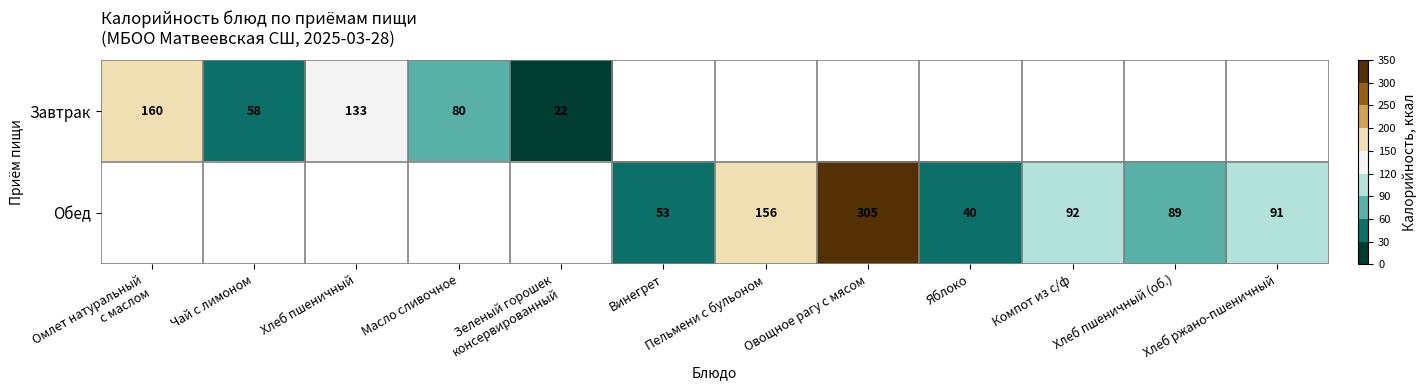

The value of Обед at Хлеб ржано-пшеничный is 91. True or false?

True